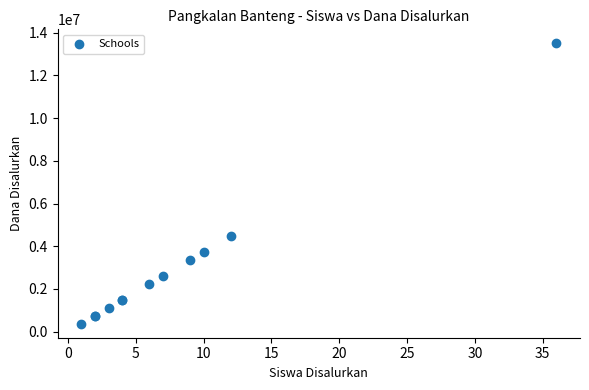

What Y value in the scatter plot is closest to 6937500?

4500000